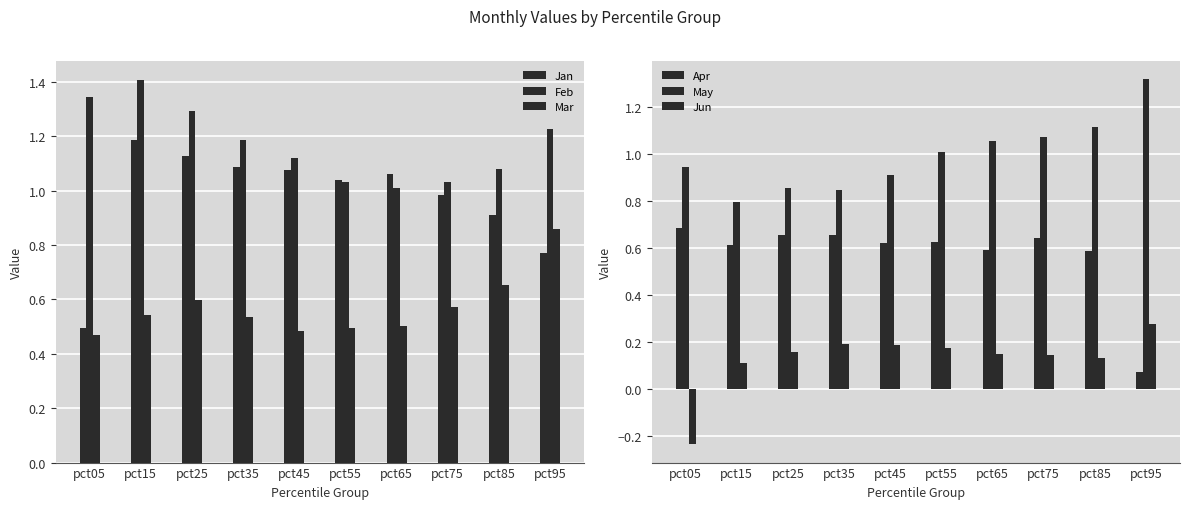

What is the total value across all series at pct05?

3.7